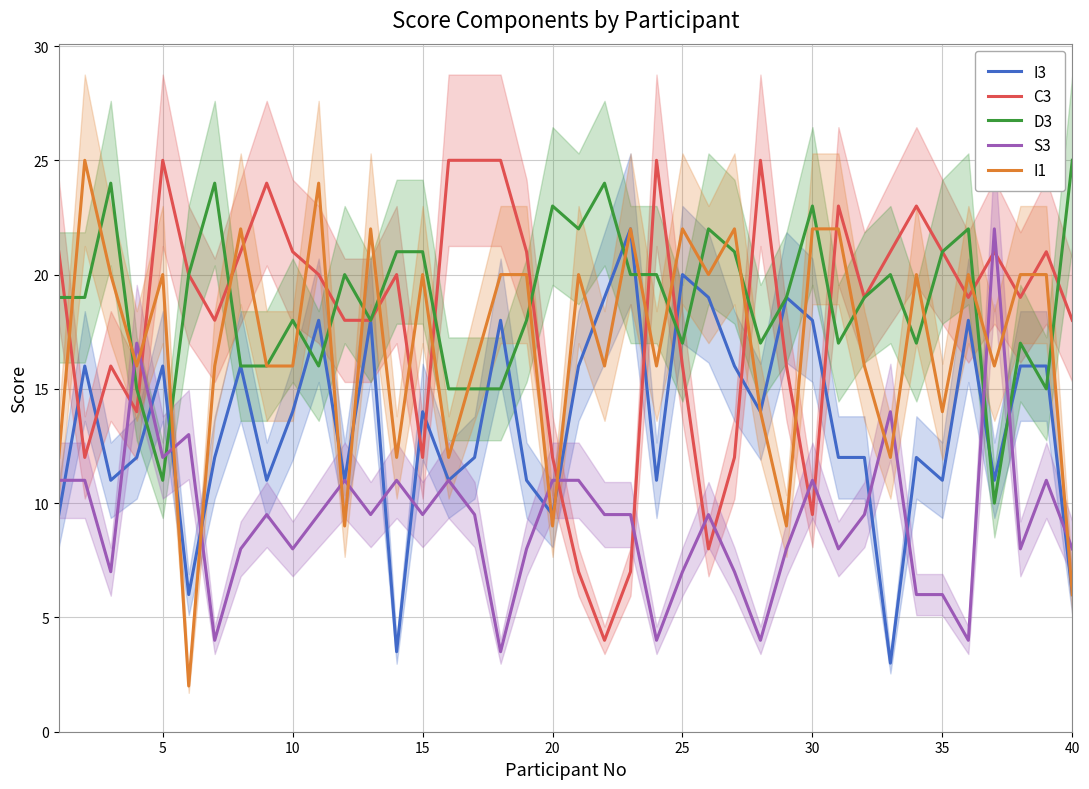

What is the highest value of the D3 series?

25.0